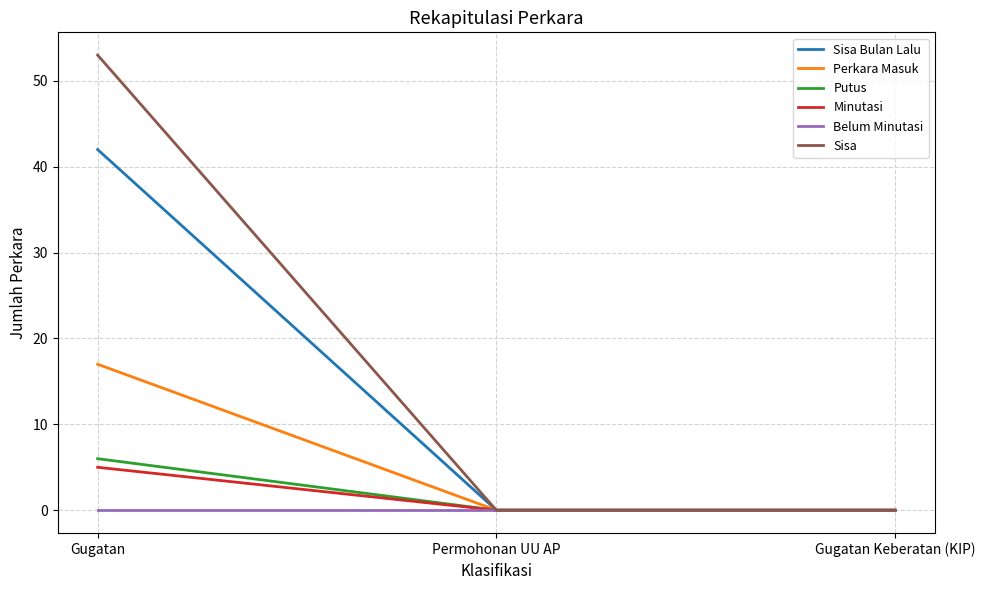

Reading left to right, extract all data points from this chart.

Sisa Bulan Lalu: Gugatan=42	Permohonan UU AP=0	Gugatan Keberatan (KIP)=0
Perkara Masuk: Gugatan=17	Permohonan UU AP=0	Gugatan Keberatan (KIP)=0
Putus: Gugatan=6	Permohonan UU AP=0	Gugatan Keberatan (KIP)=0
Minutasi: Gugatan=5	Permohonan UU AP=0	Gugatan Keberatan (KIP)=0
Belum Minutasi: Gugatan=0	Permohonan UU AP=0	Gugatan Keberatan (KIP)=0
Sisa: Gugatan=53	Permohonan UU AP=0	Gugatan Keberatan (KIP)=0